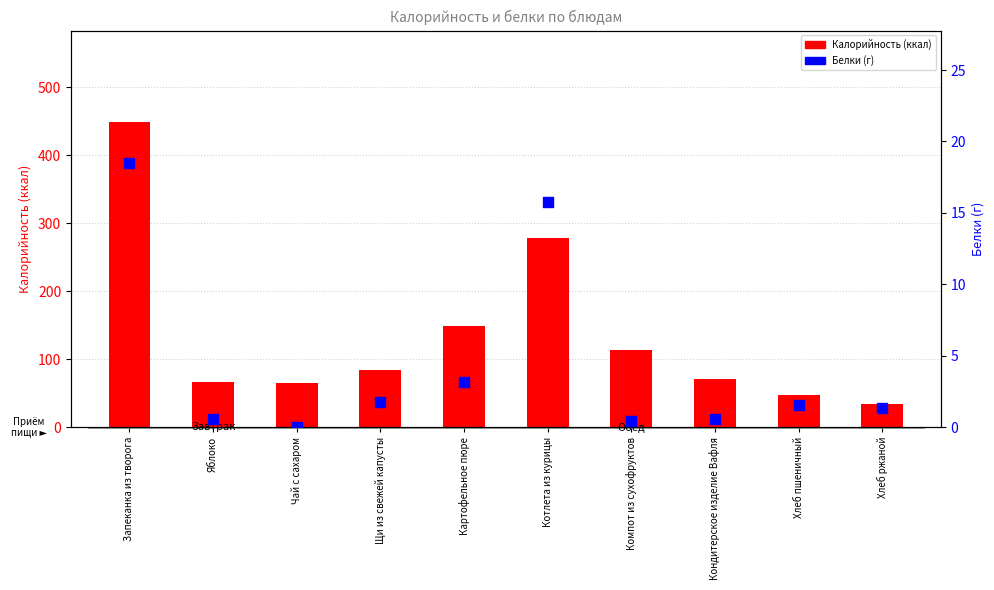

Which series contains the lowest Y value?

Белки